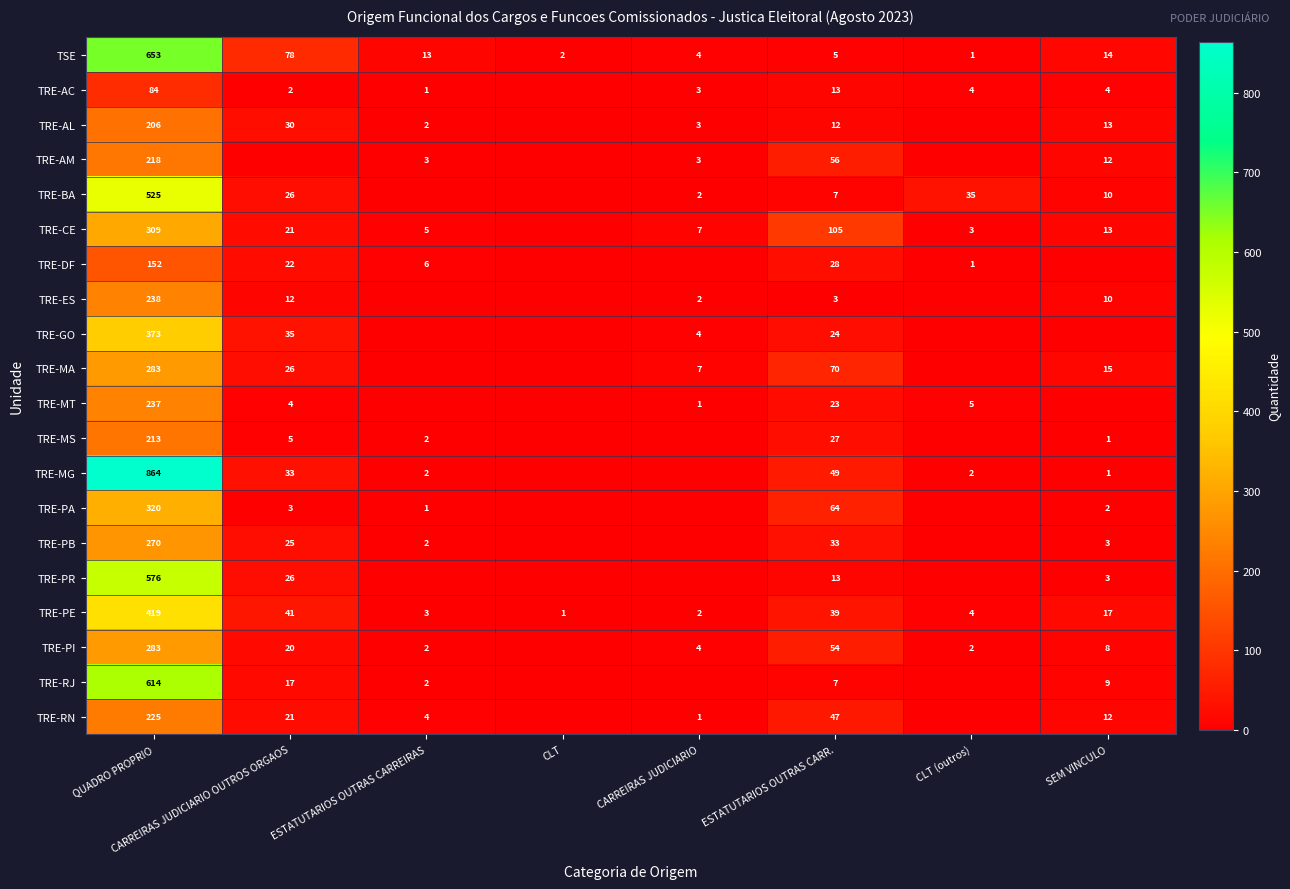

The TRE-AC series shows 2 at CARREIRAS JUDICIARIO OUTROS ORGAOS. True or false?

True